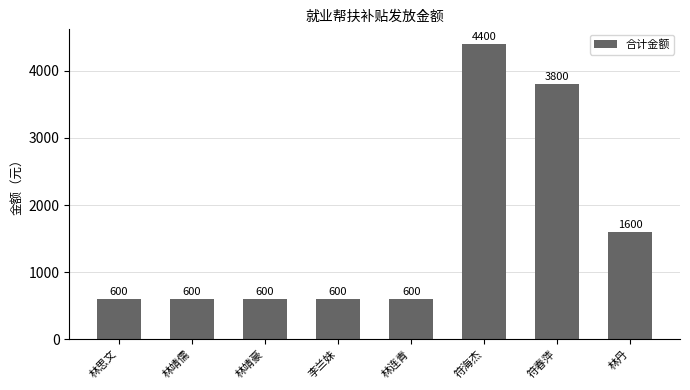

Approximately how many times larger is the value at 林丹 compared to 符春萍?

0.4